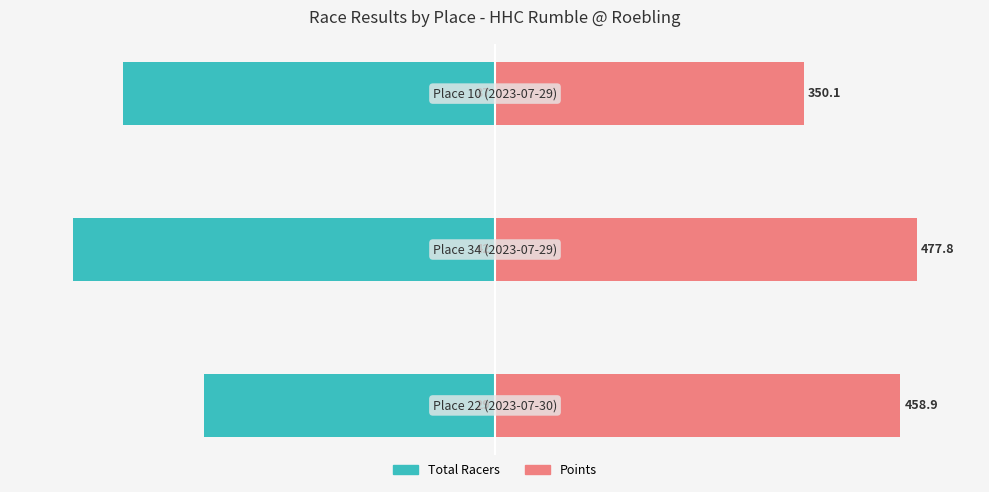

Reading left to right, extract all data points from this chart.

Total Racers: -69.0	-100.0	-88.1
Points: 96.0	100.0	73.3